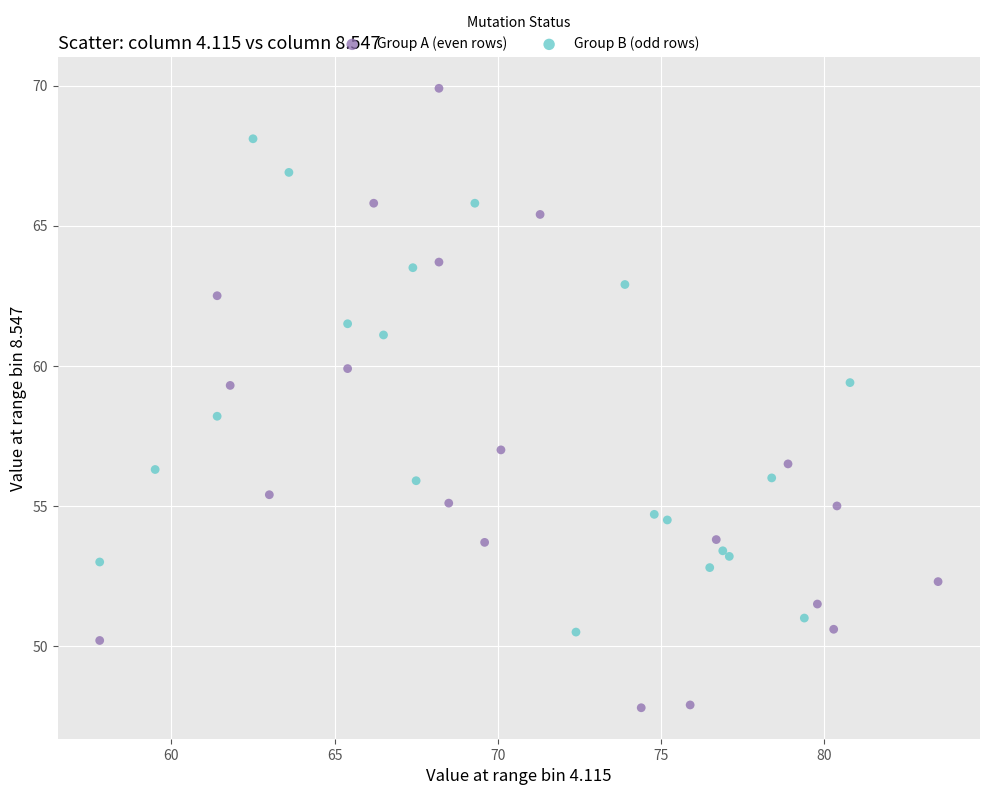

Which series contains the highest Y value?

Group A (even rows)